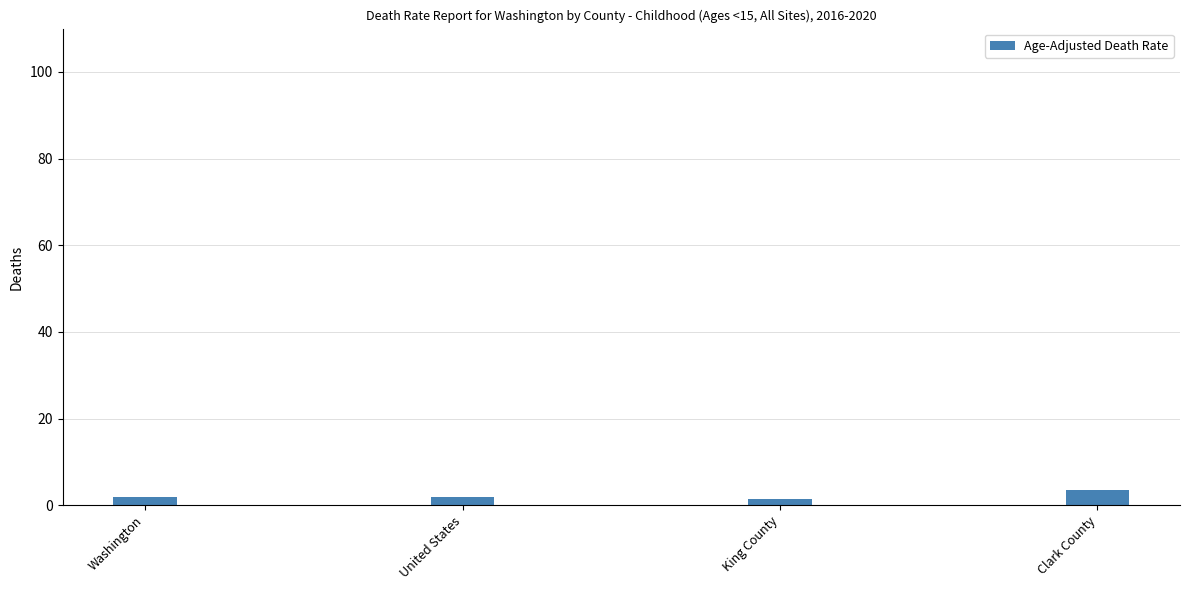

What is the ratio of the value at Clark County to the value at Washington?

1.9